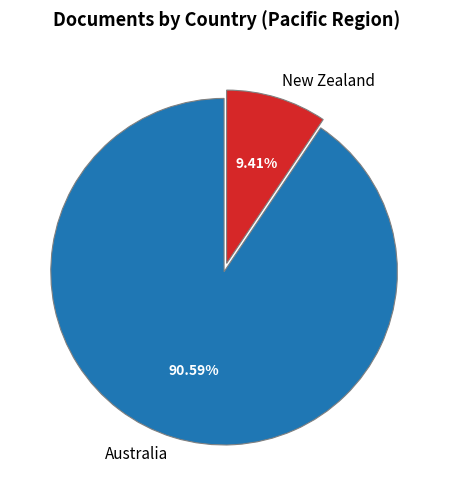

What is the majority slice?

Australia